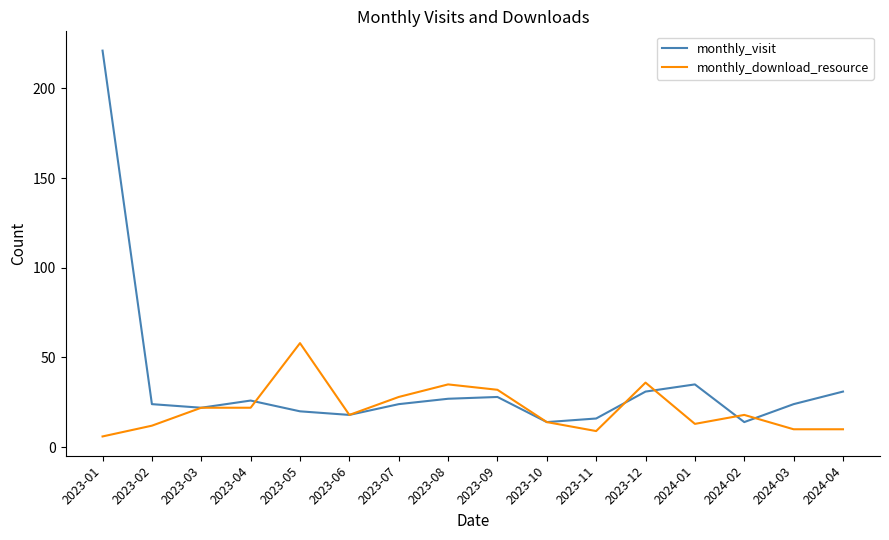

Which series has the widest spread of values?

monthly_visit